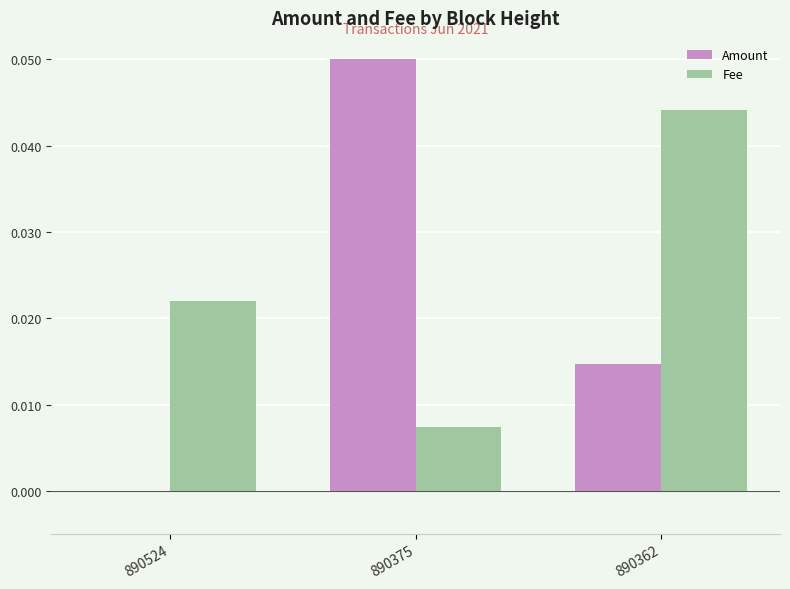

Which category has the highest value in the Fee series?

890362